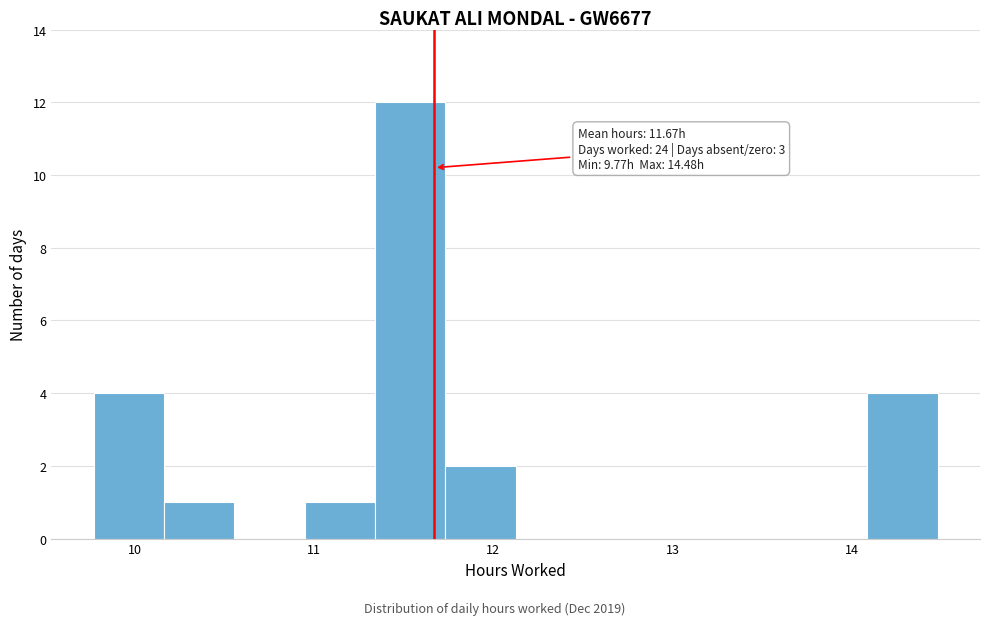

Read against the x-axis, roughly where is the centre of the tallest bar?

11.5